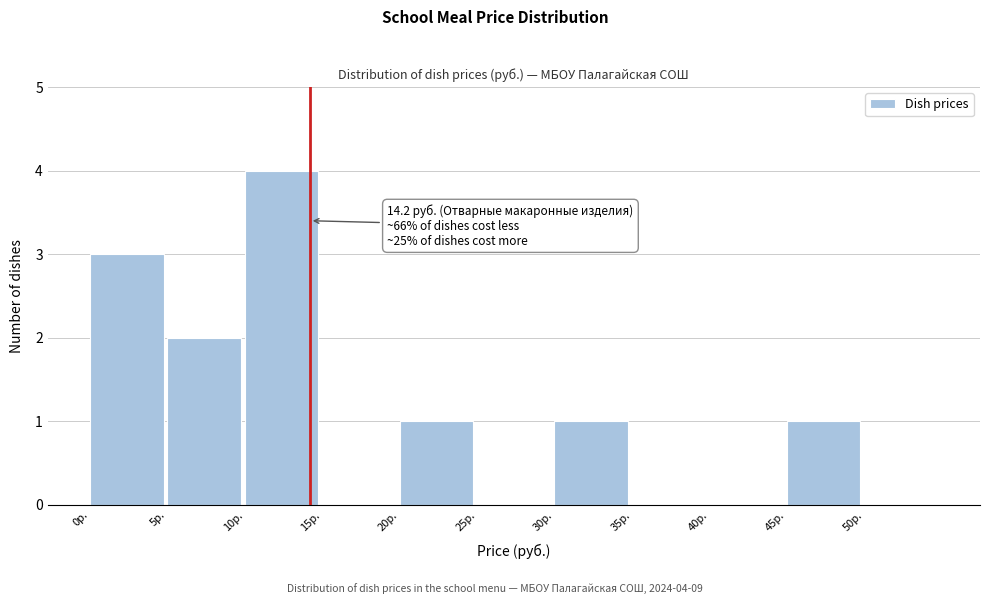

Which range on the x-axis has the tallest bar?

10 to 15